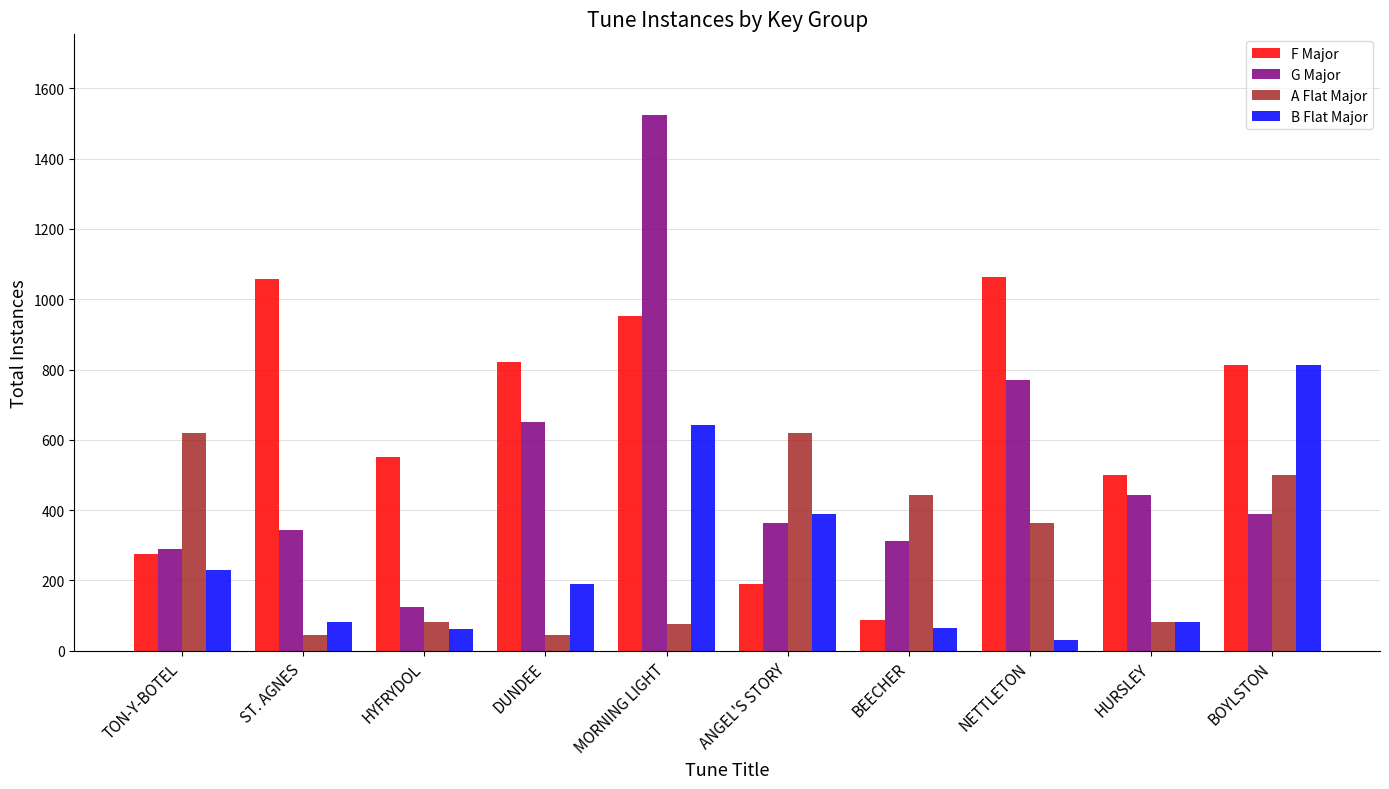

Which category has the highest value across all series?

MORNING LIGHT